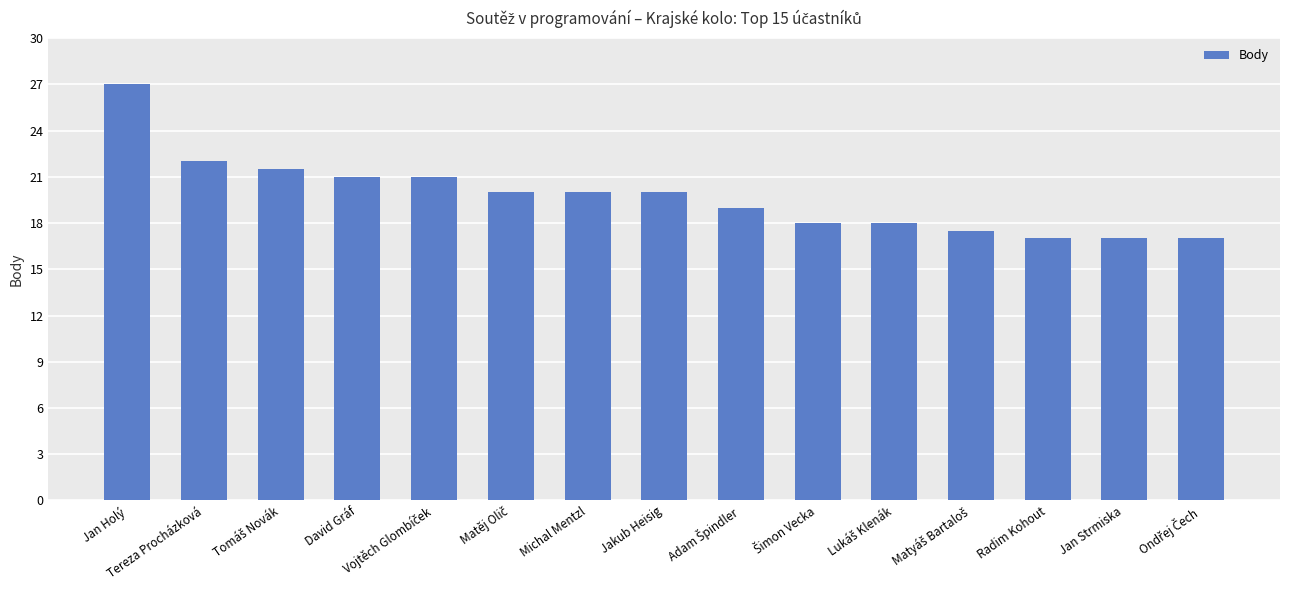

What is the difference between the maximum and minimum values?

10.0